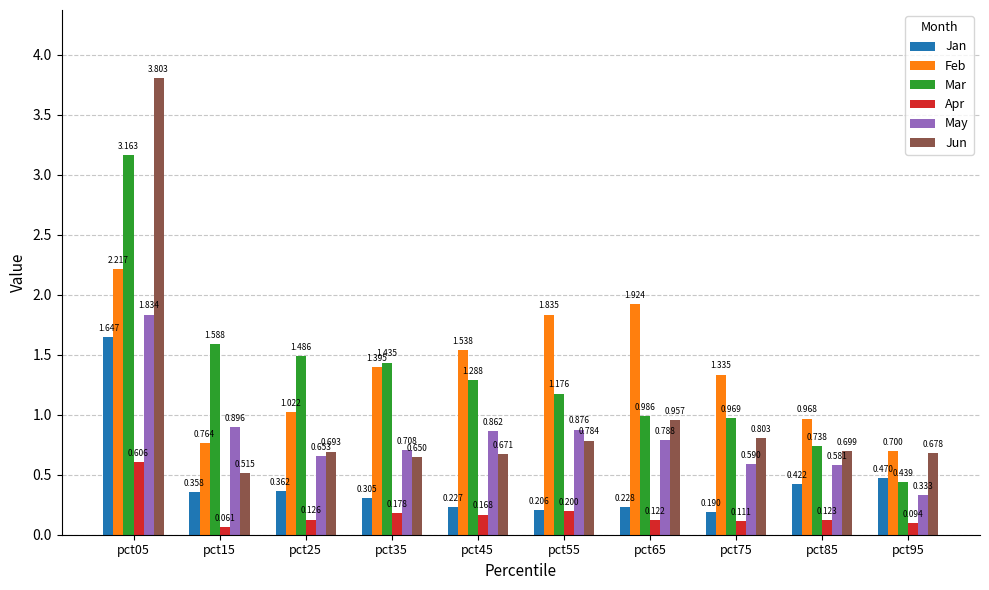

How many bars are there in each group?

6